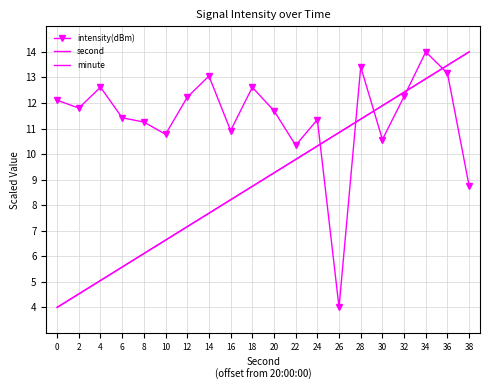

The second series shows 6.3 at 34. True or false?

False